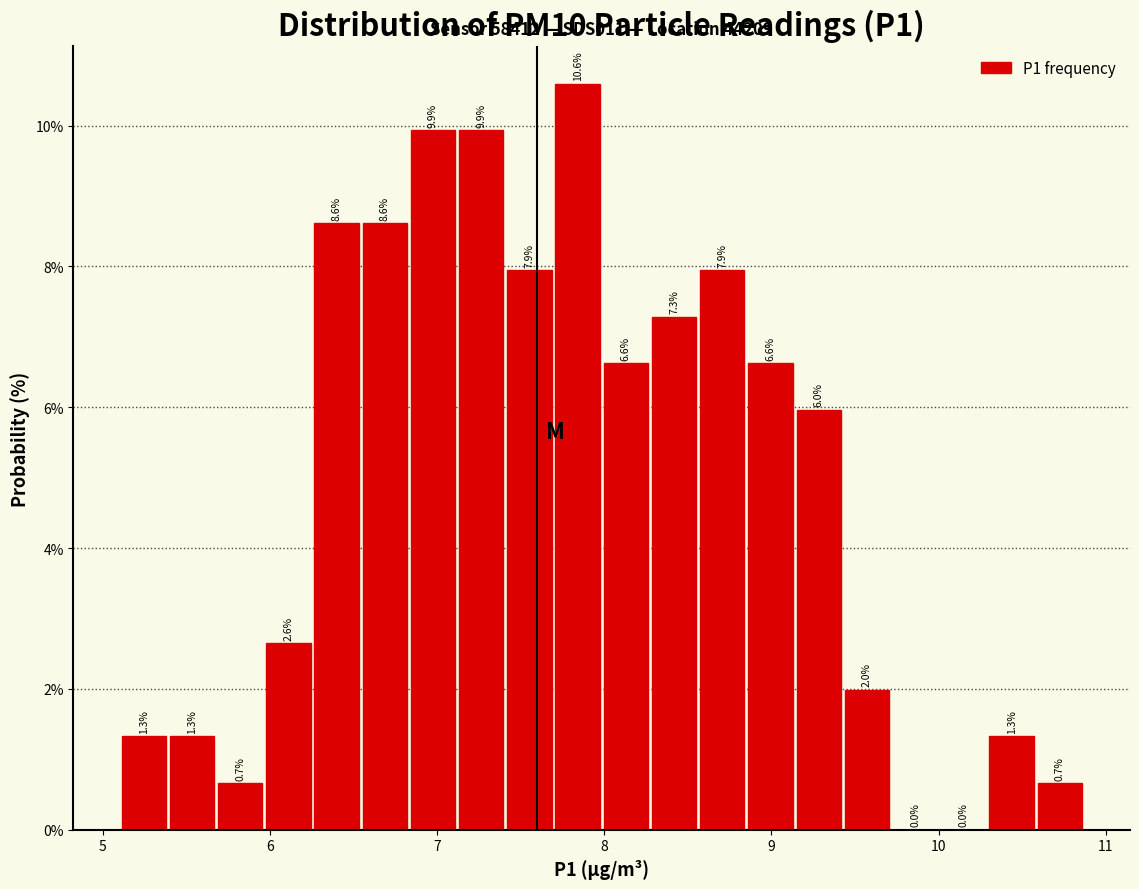

Read against the x-axis, roughly where is the centre of the tallest bar?

7.8